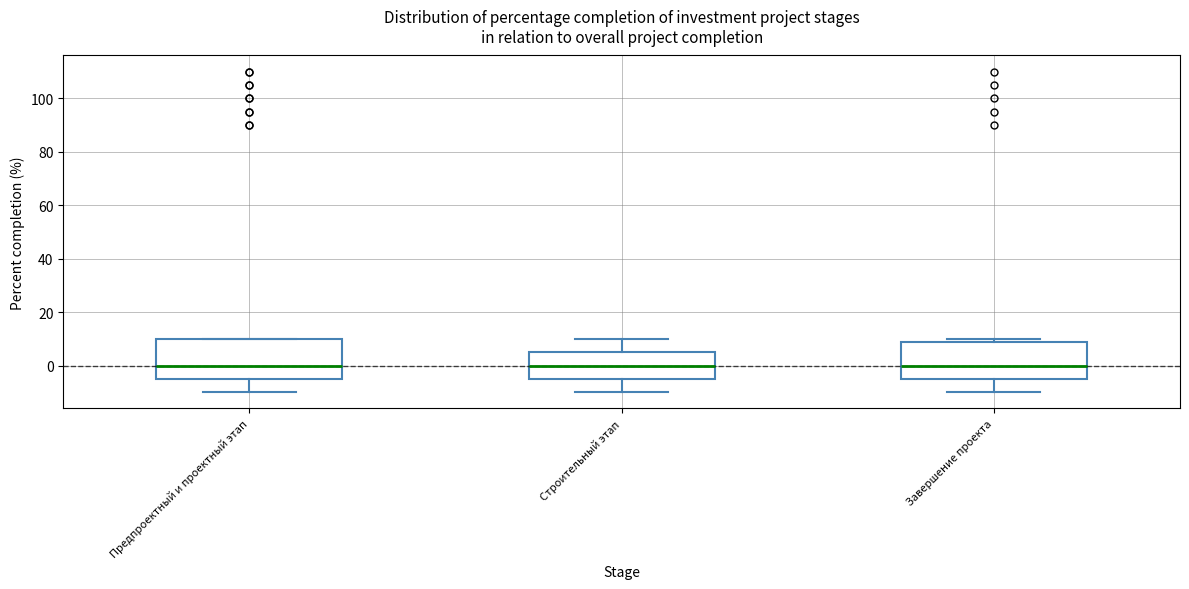

Where does the median line of the box for Предпроектный и проектный этап sit on the y-axis? The values are not printed on the chart, so give them approximately, as read against the axis.

0